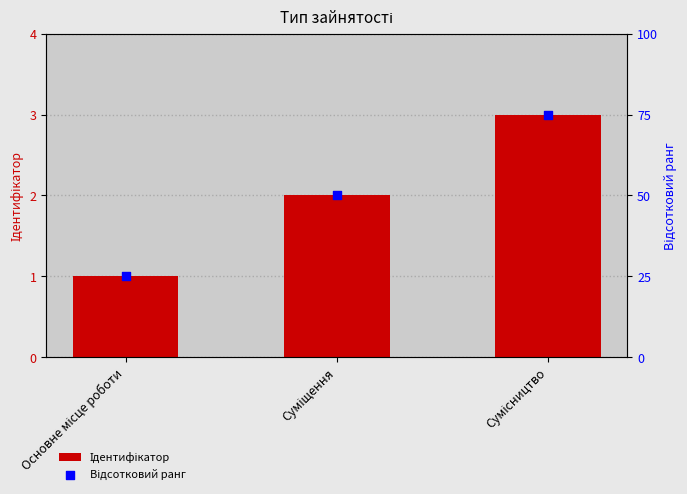

What is the total value across all series at Сумісництво?

78